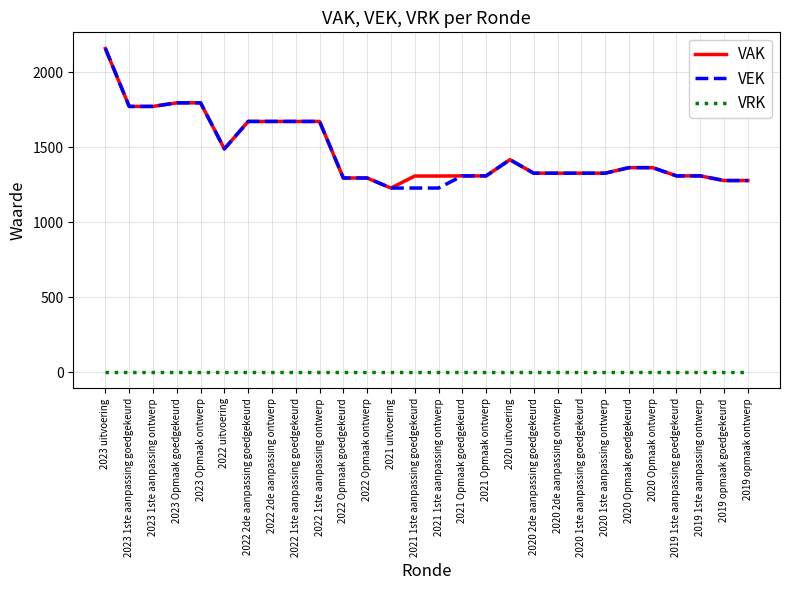

How many series are shown in this chart?

3